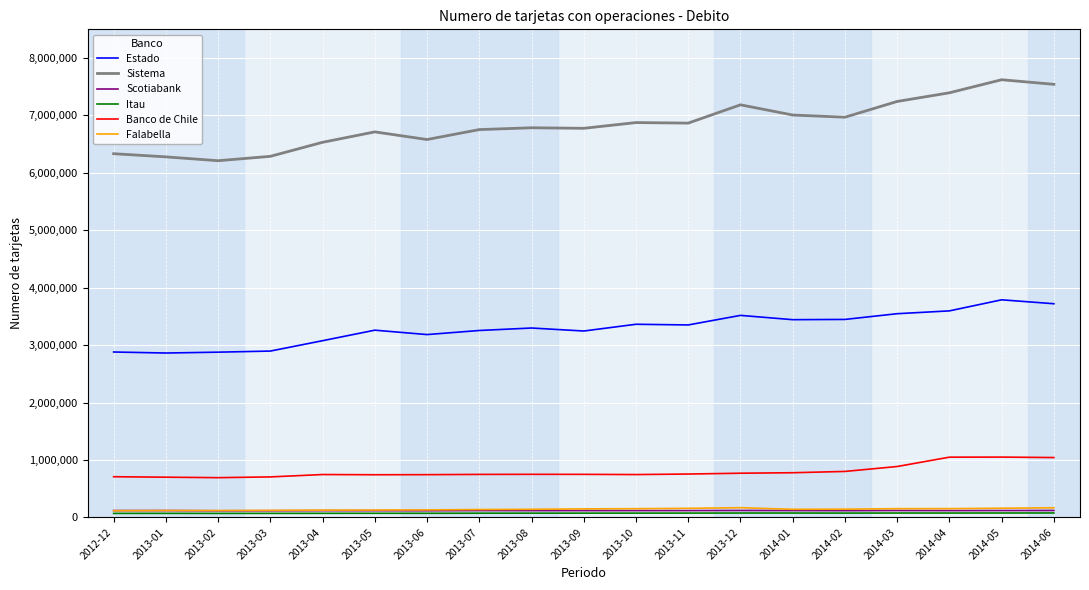

True or false: Sistema and Falabella cross at least once.

False